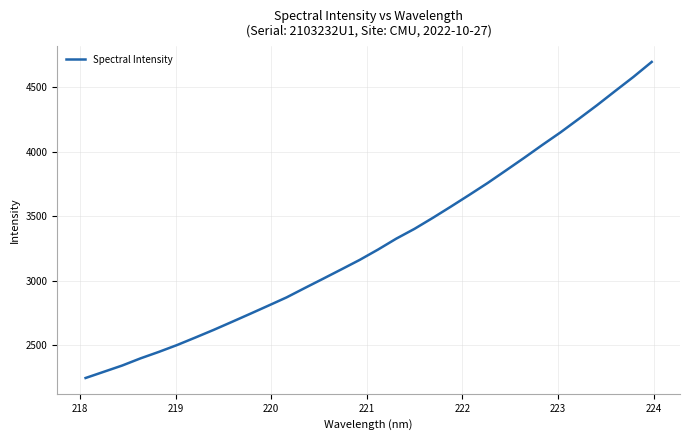

What is the smallest value displayed?

2247.6